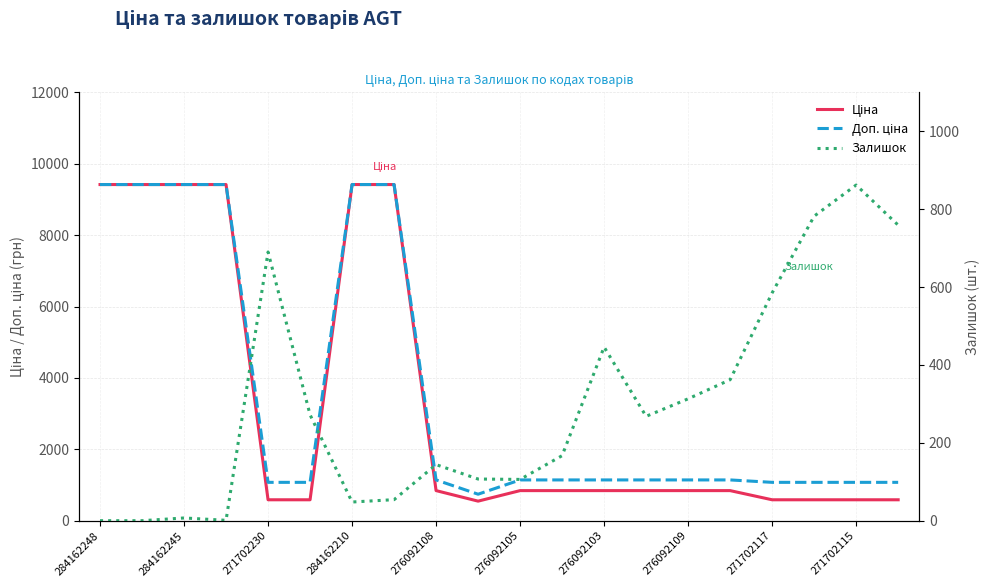

At which label does Доп. ціна reach its peak?

284162248